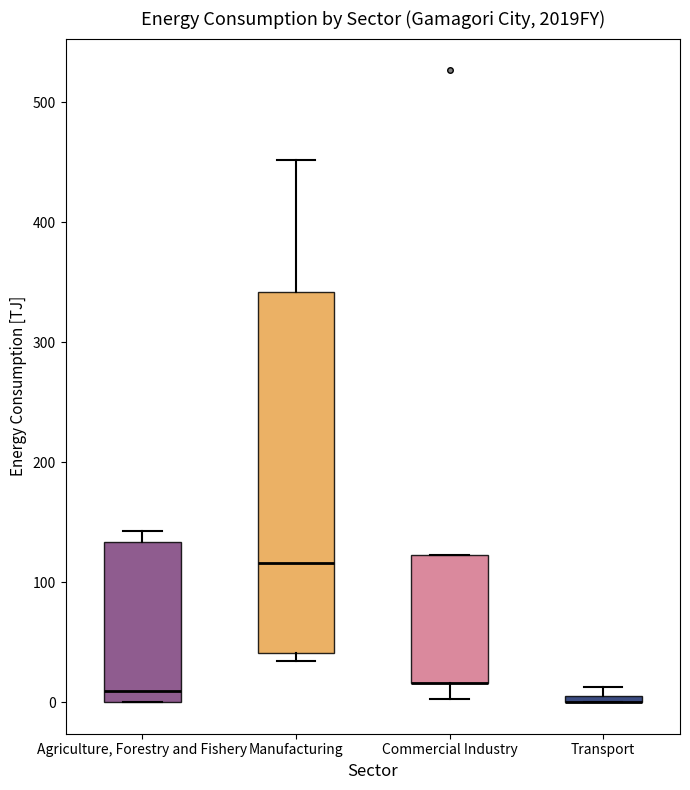

Comparing the boxes themselves (not the whiskers), which one is the tallest?

Manufacturing